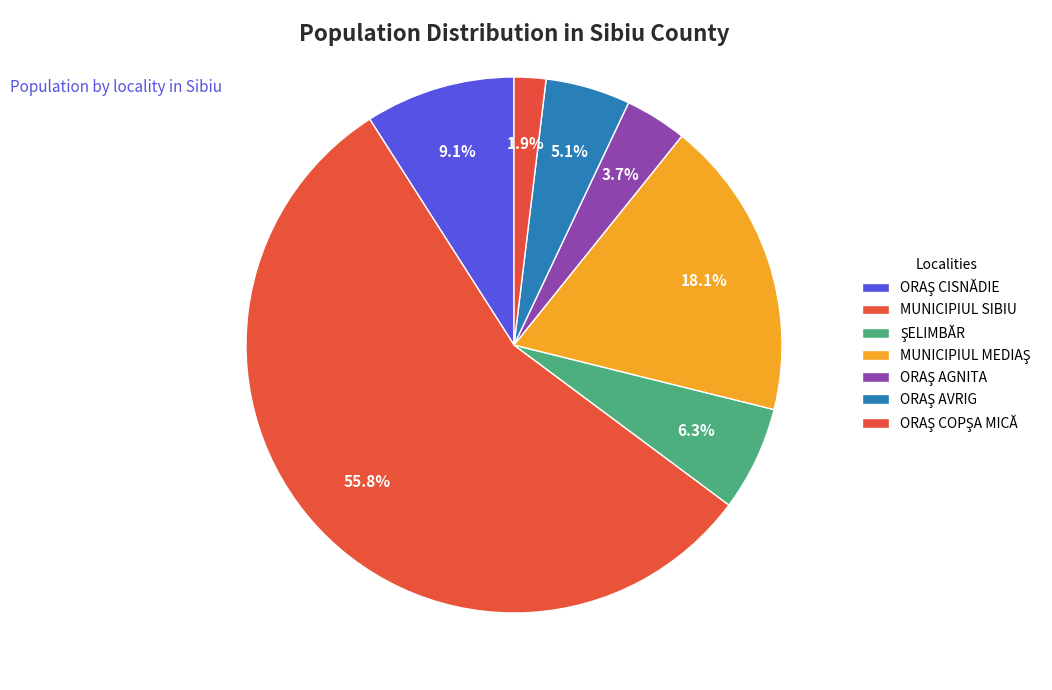

How many slices are in this pie chart?

7